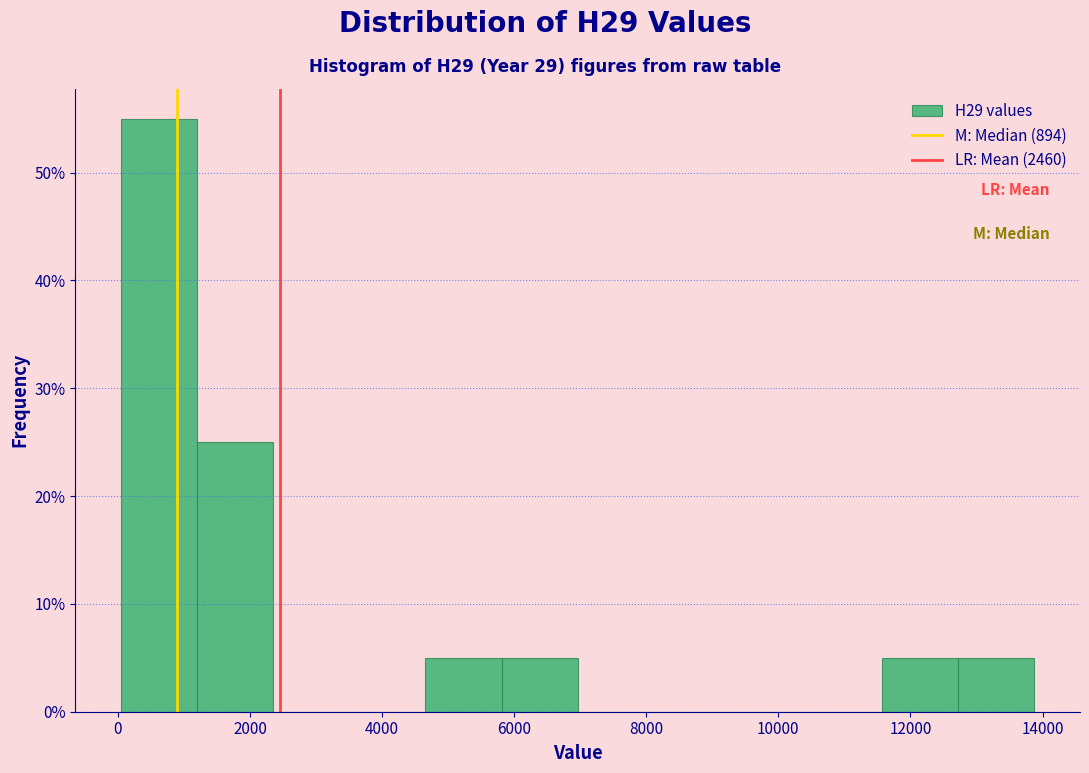

Reading left to right, transcribe this chart: for each bar, give the range it covers on the x-axis and its height. Neither the bar edges nor the heights are printed on the chart, so give them approximately, as read against the axes.

0 to 1200: 55
1200 to 2400: 25
2400 to 3600: 0
3600 to 4600: 0
4600 to 5800: 5
5800 to 7000: 5
7000 to 8200: 0
8200 to 9200: 0
9200 to 10400: 0
10400 to 11600: 0
11600 to 12800: 5
12800 to 13800: 5